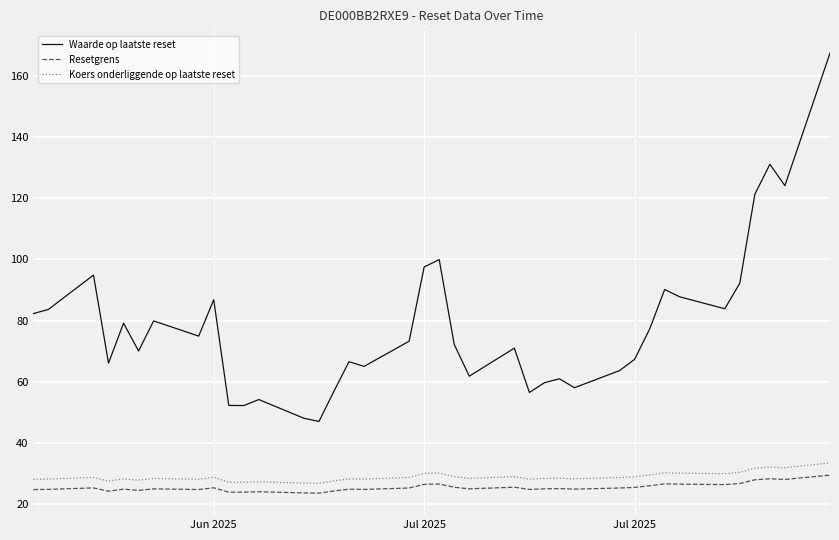

Which series has the largest total across all categories?

Waarde op laatste reset